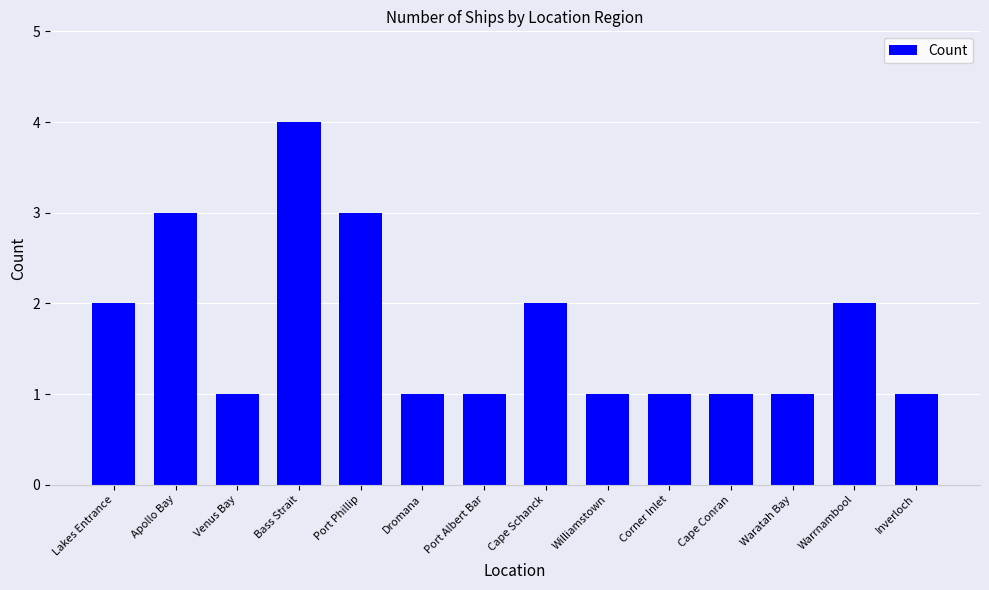

What is the greatest value displayed?

4